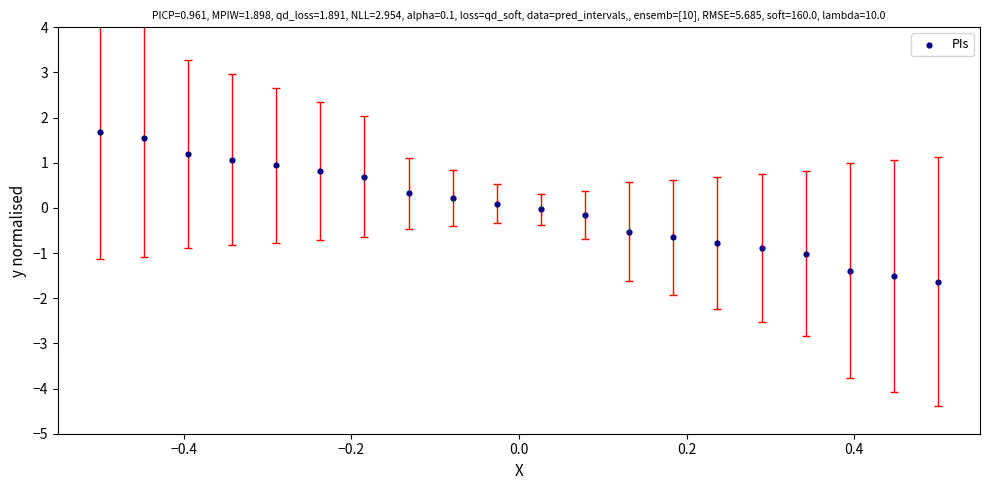

What is the range of X values (max minus min)?

1.0